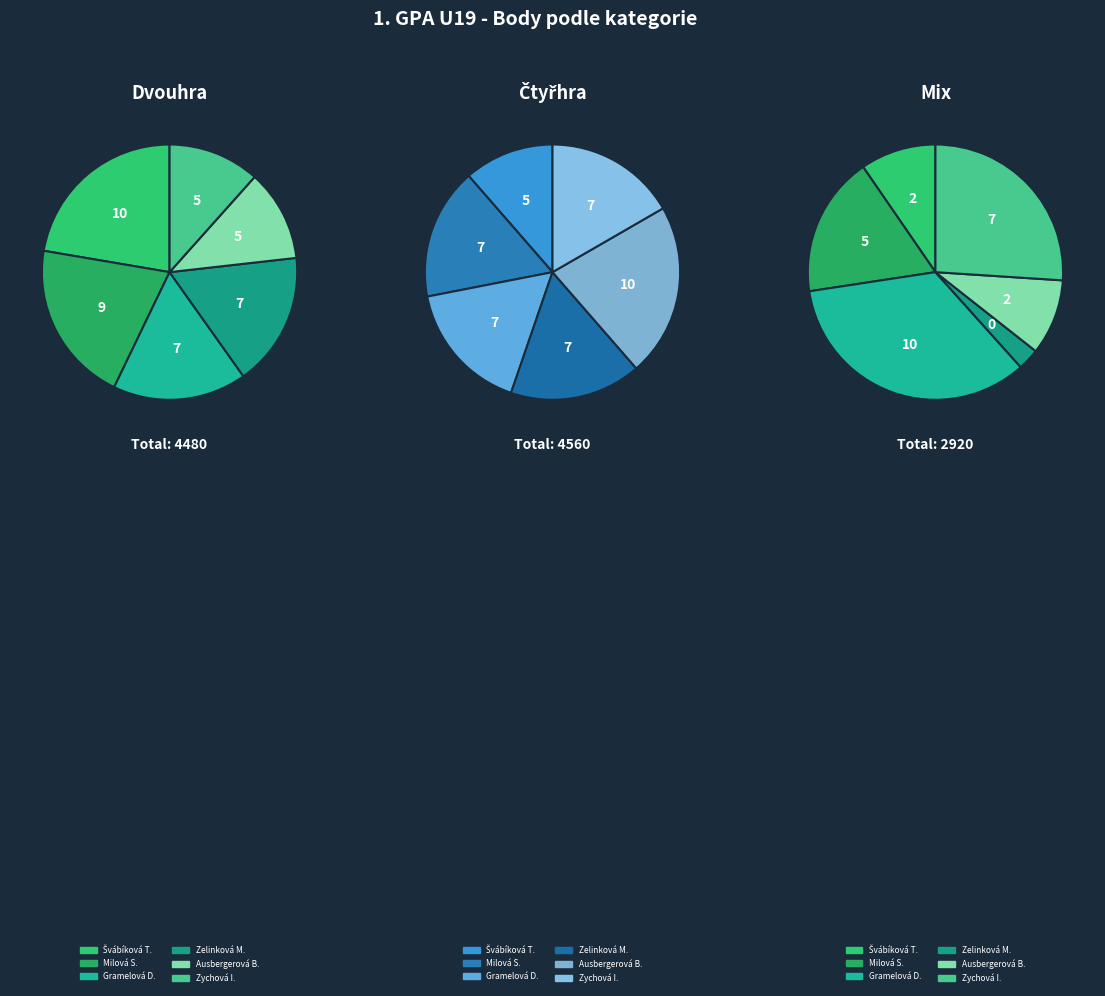

Is there any slice that represents more than half of the pie?

No